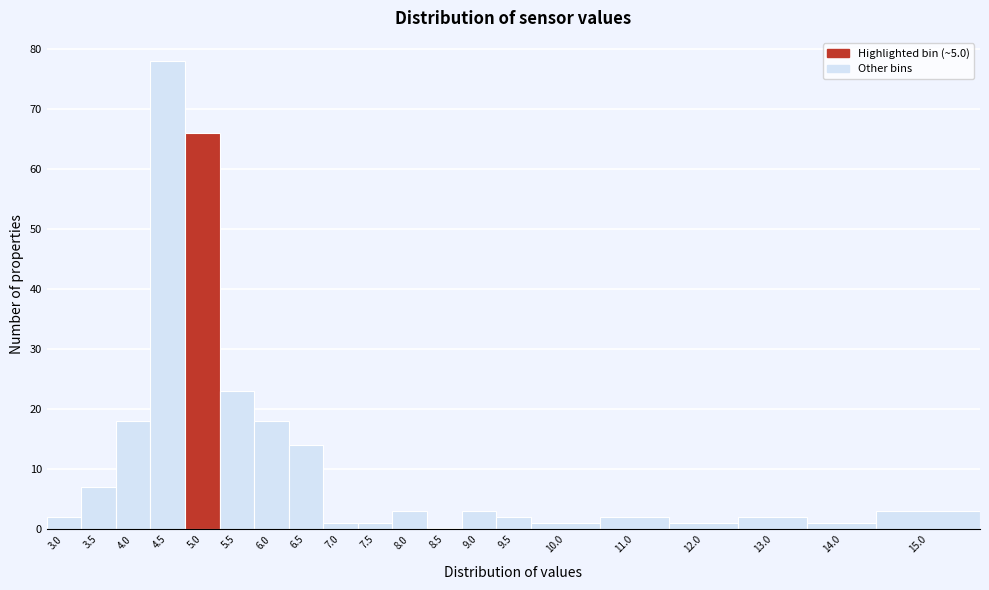

Reading left to right, list all the values displayed in this chart.

3.0=2	3.5=7	4.0=18	4.5=78	5.0=66	5.5=23	6.0=18	6.5=14	7.0=1	7.5=1	8.0=3	8.5=0	9.0=3	9.5=2	10.0=1	11.0=2	12.0=1	13.0=2	14.0=1	15.0=3